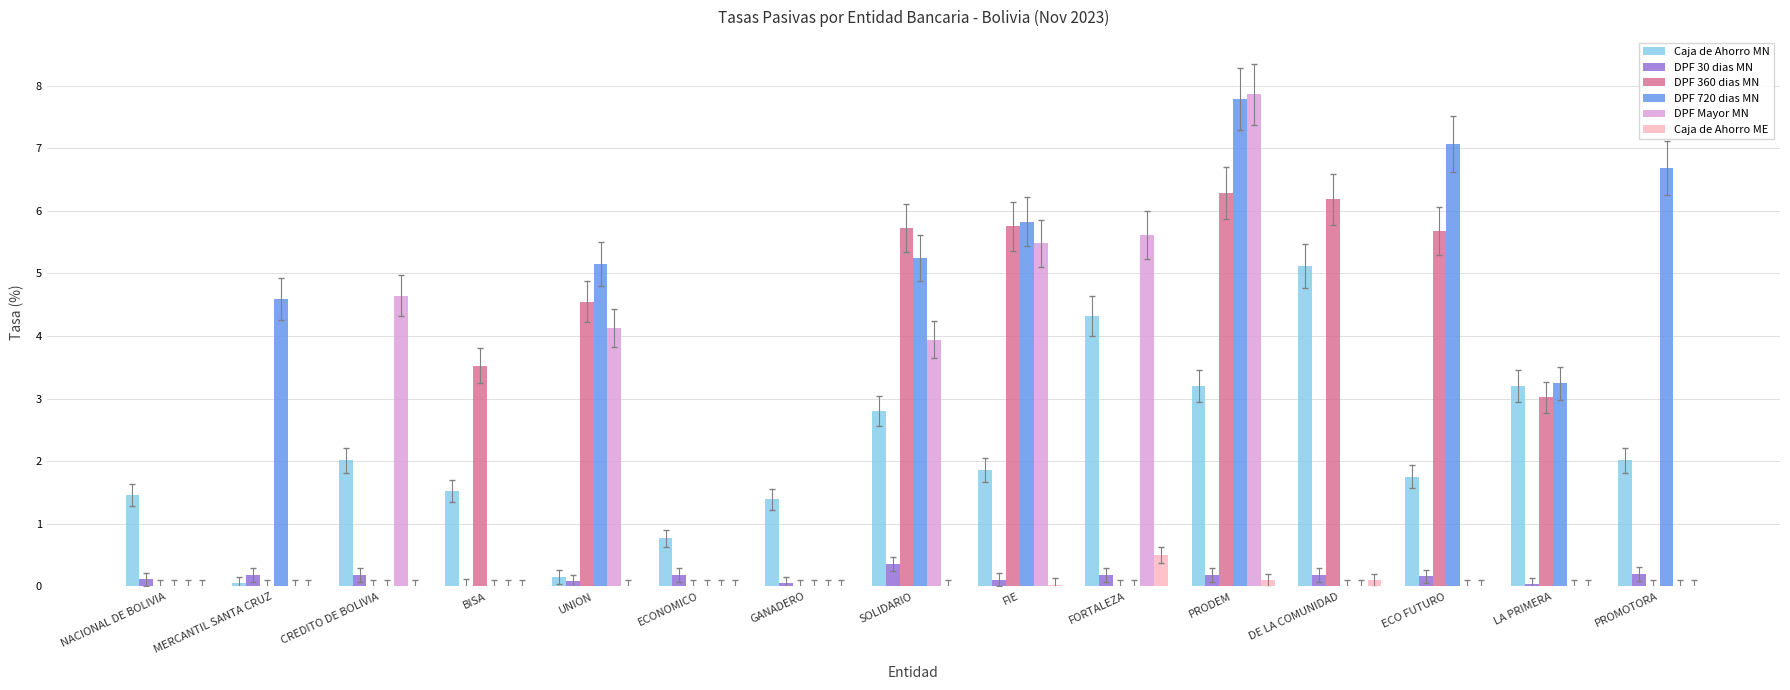

How many groups of bars are there?

15